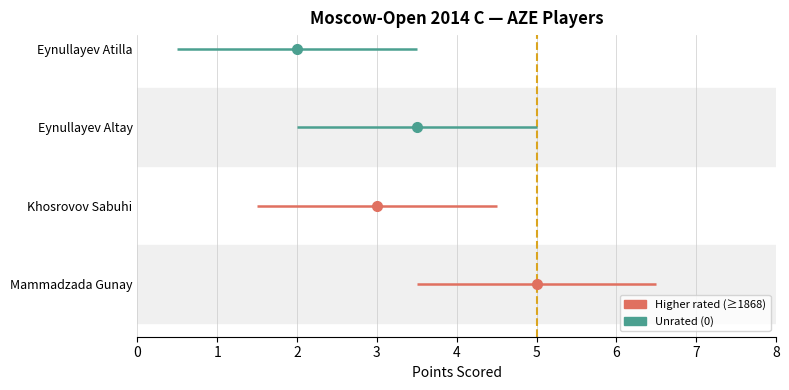

What is the label of the 2nd bar from the right?

Eynullayev Altay